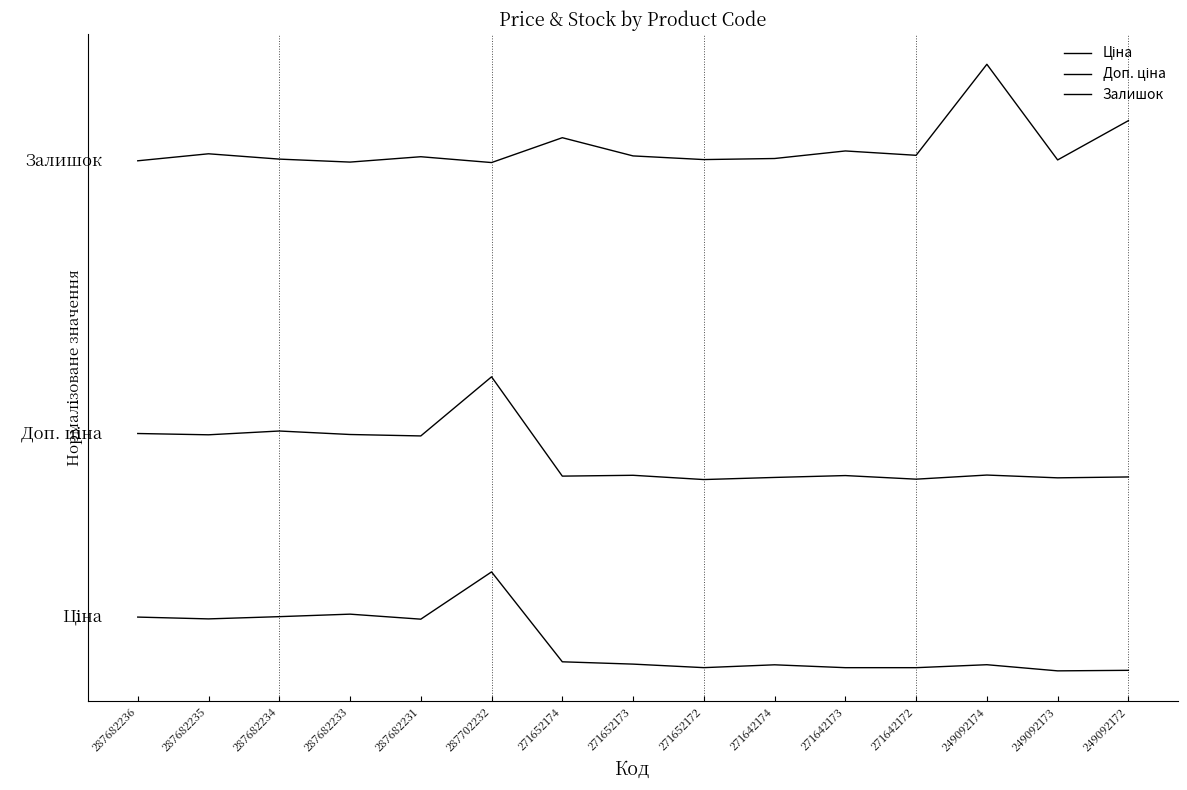

List the series in order of their overall mean, highest first.

Залишок, Доп. ціна, Ціна